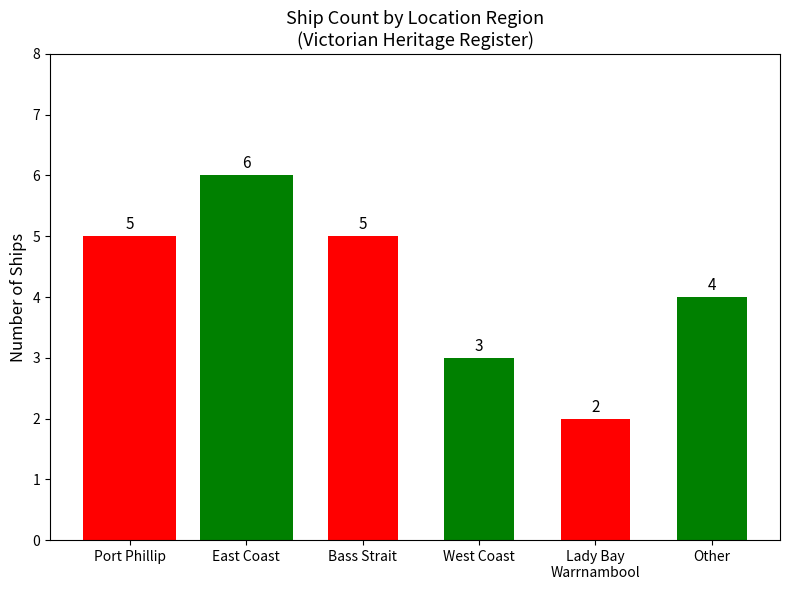

At which label is the value closest to 4?

Other